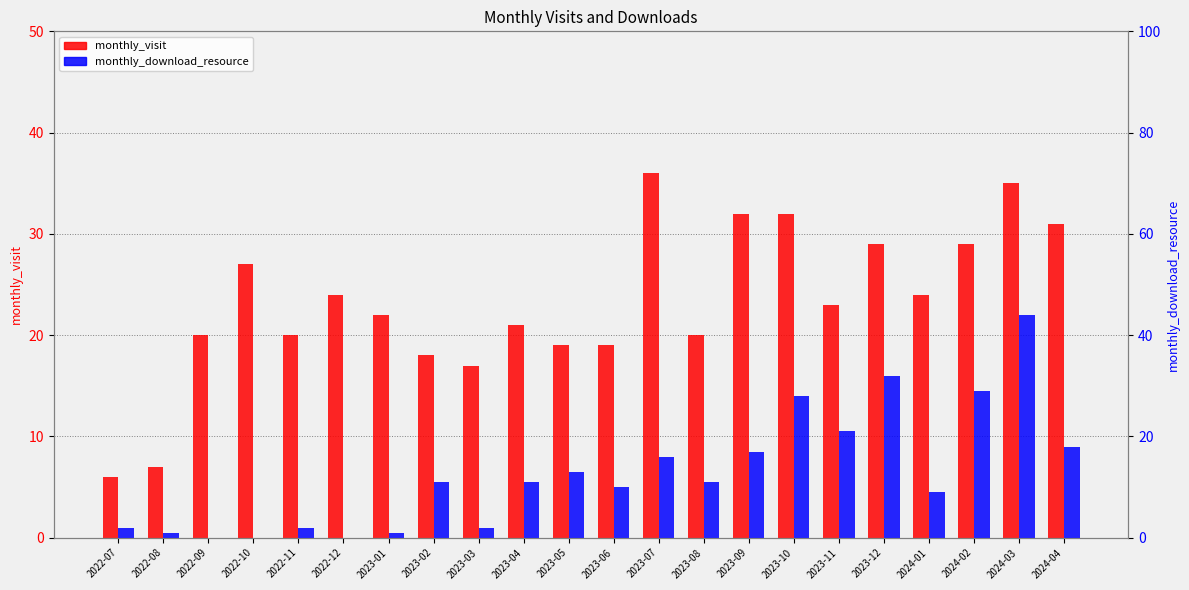

At which label is monthly_visit closest to 21?

2023-04